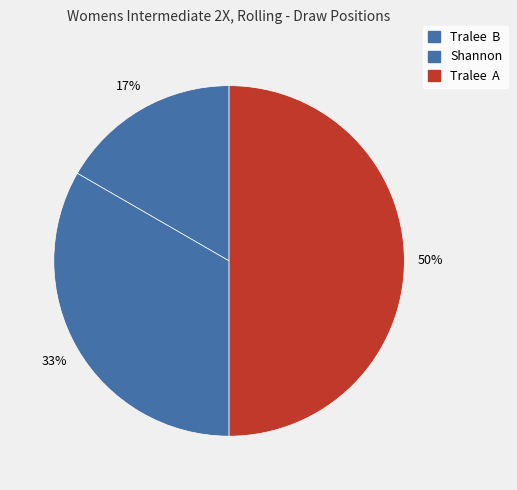

To the nearest percent, what portion does Shannon represent?

33%